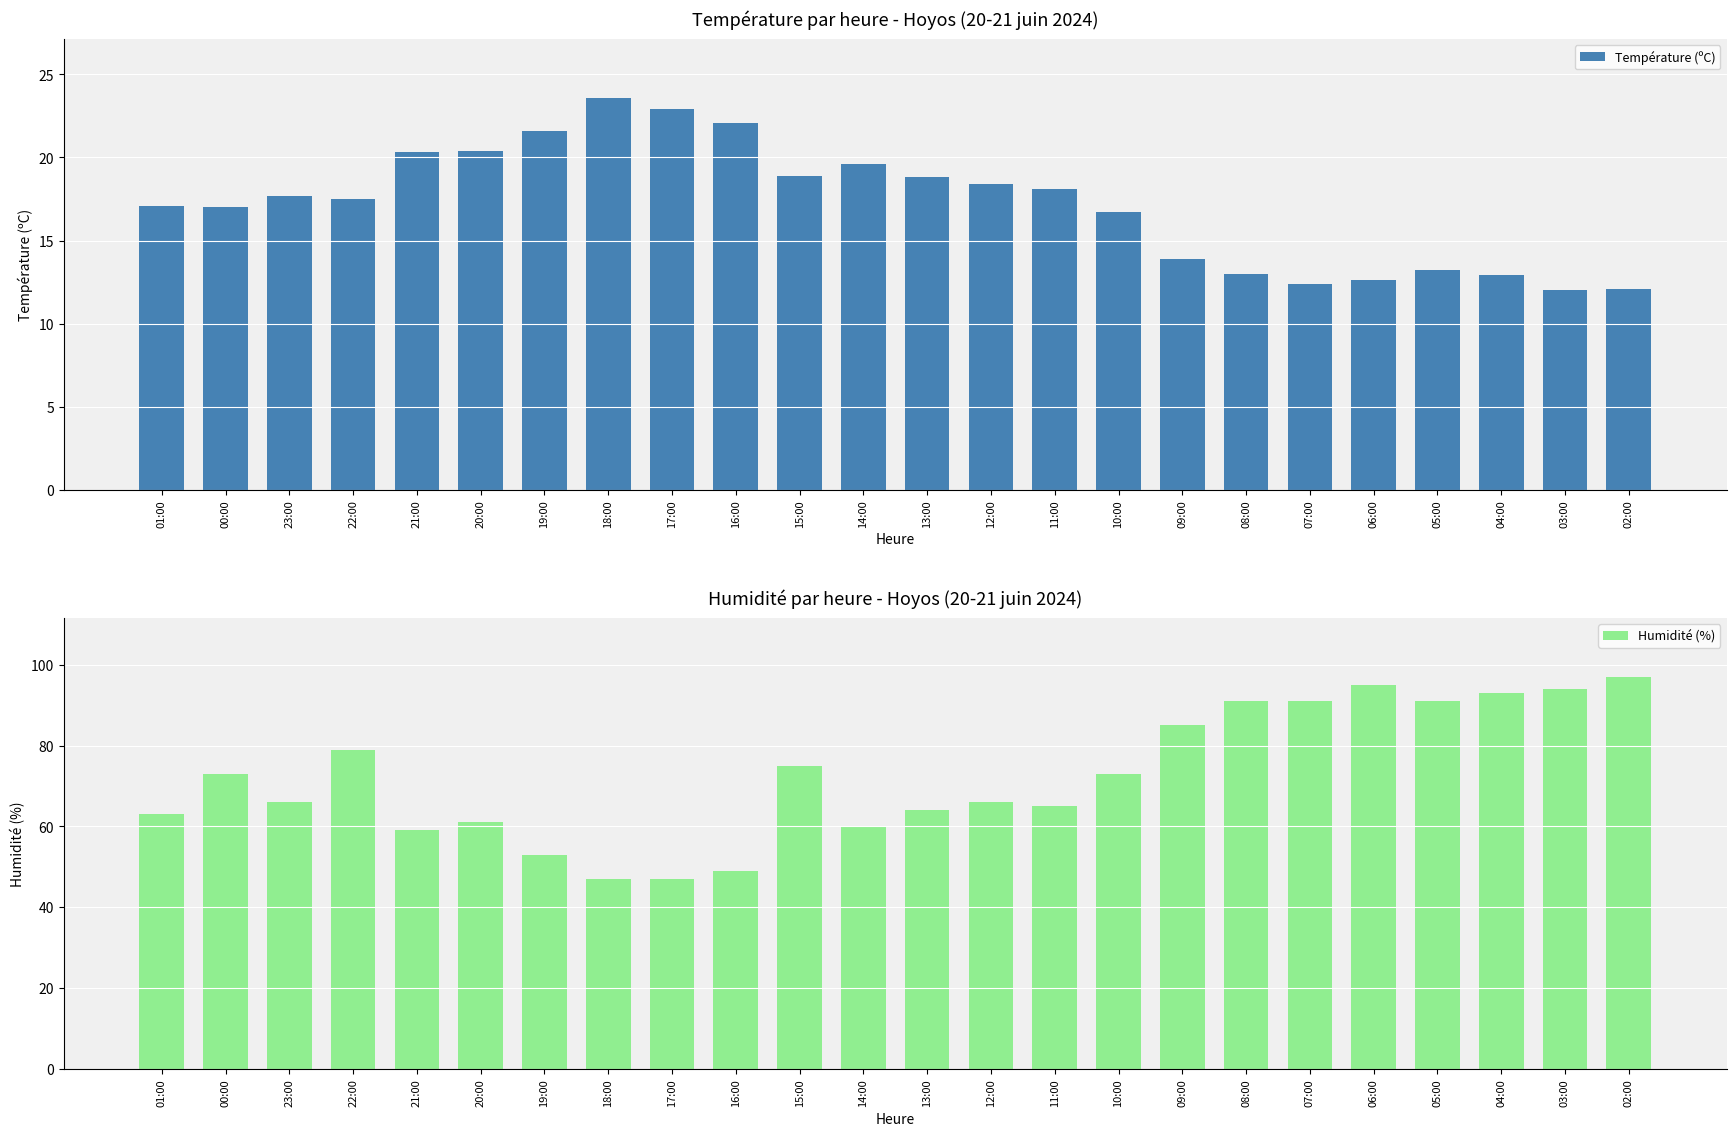

What is the difference between the highest and lowest values at 04:00?

80.1